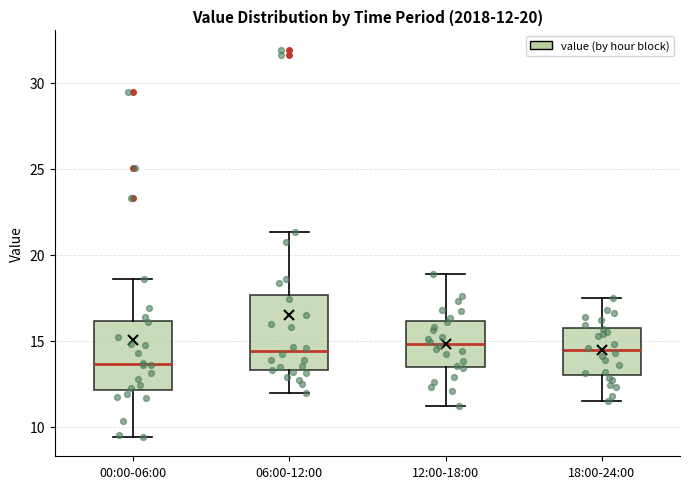

Which box's median line is the lowest?

00:00-06:00